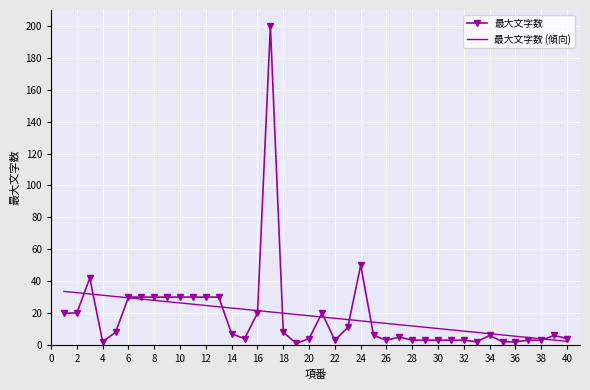

What is the highest value of the 最大文字数 (傾向) series?

33.6